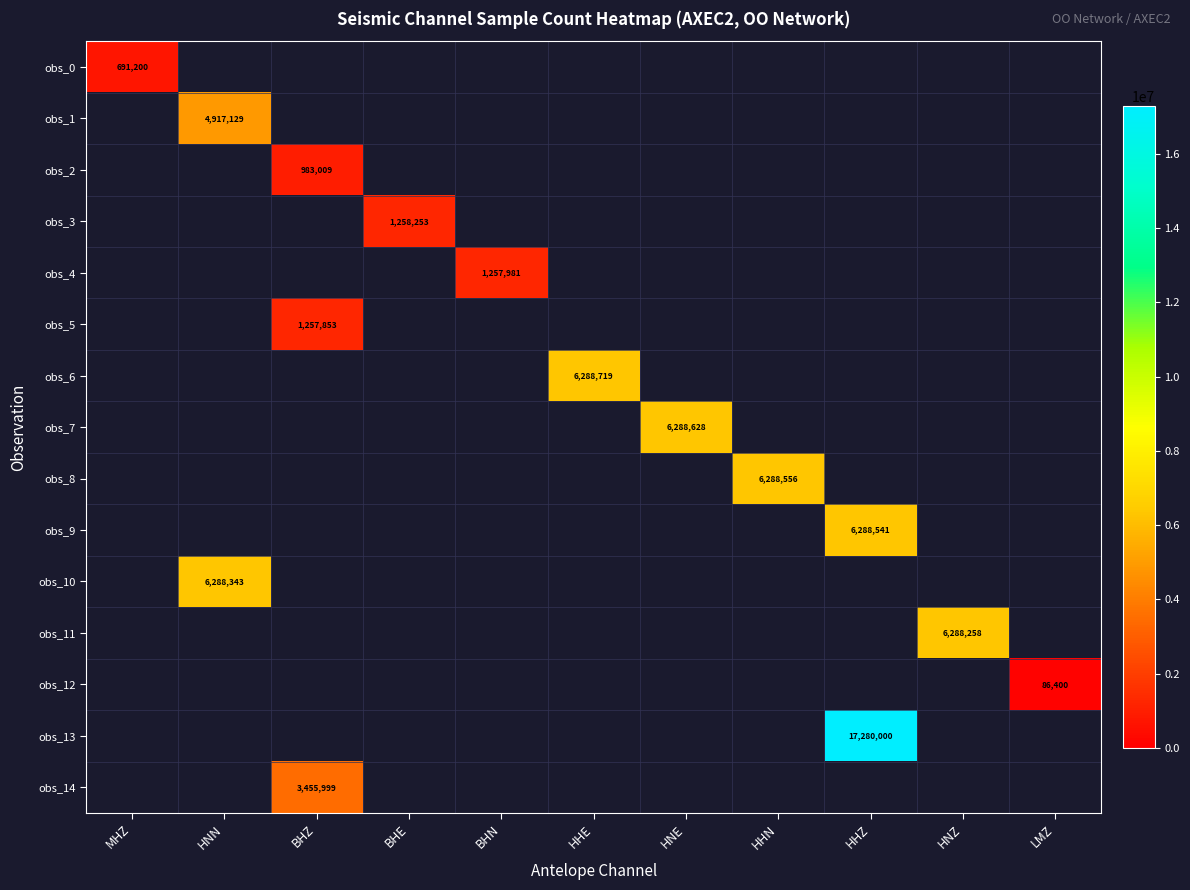

Count the number of data series in this chart.

15